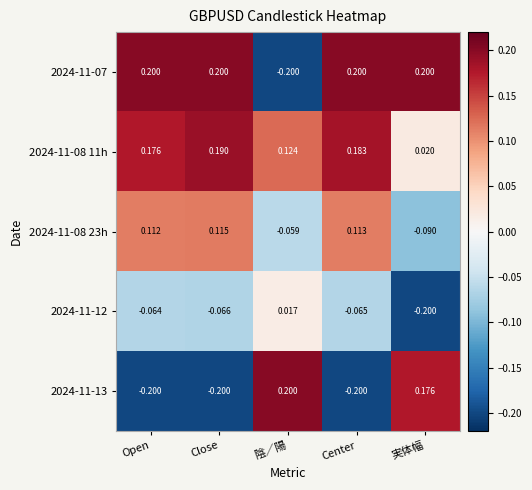

At which label is 2024-11-08 11h closest to 0?

実体幅